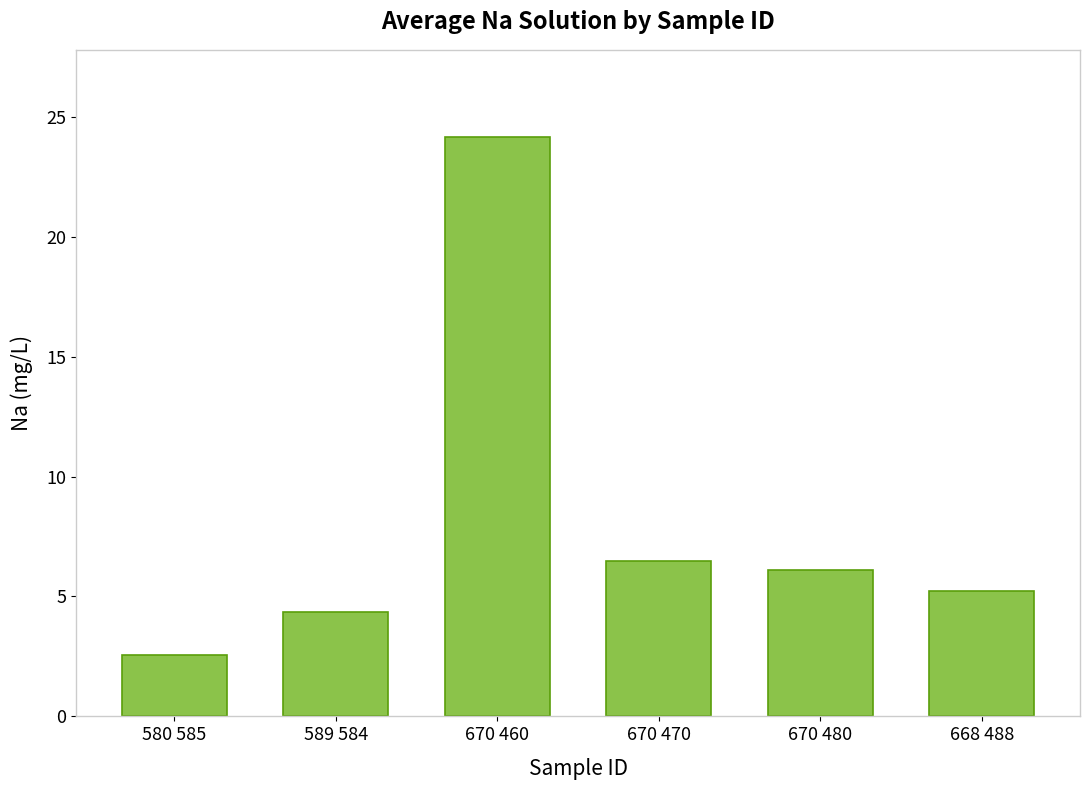

What is the difference between the values at 670 480 and 668 488?

0.9